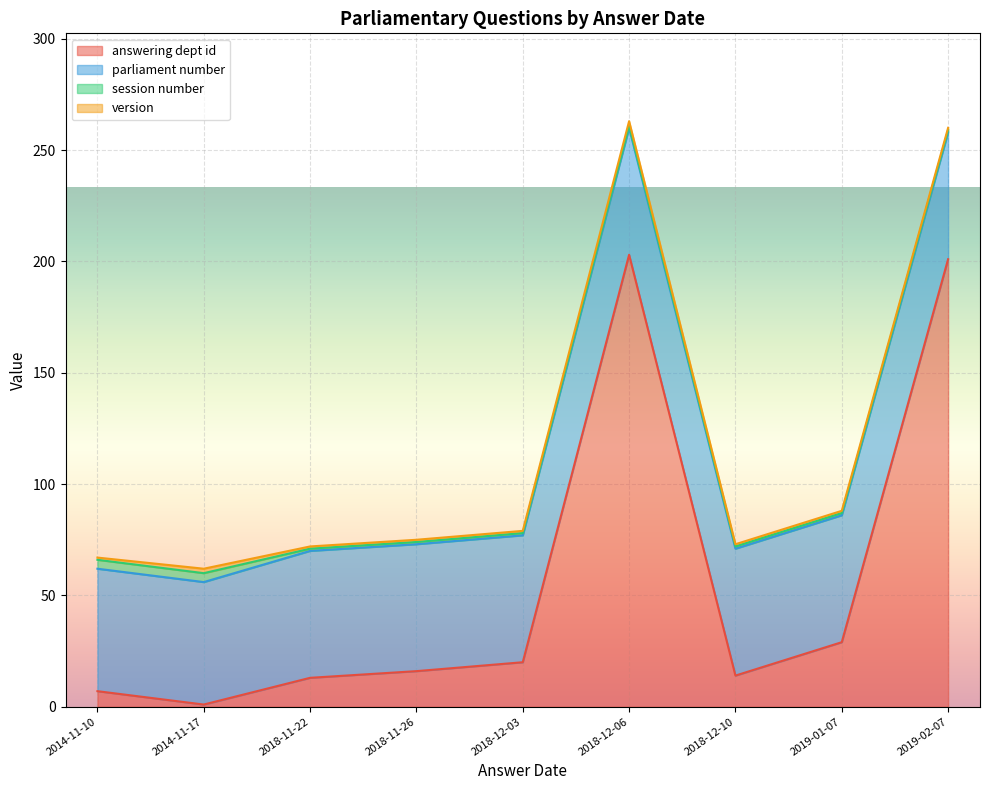

What is the spread (max minus min) of values at 2018-12-06?

202